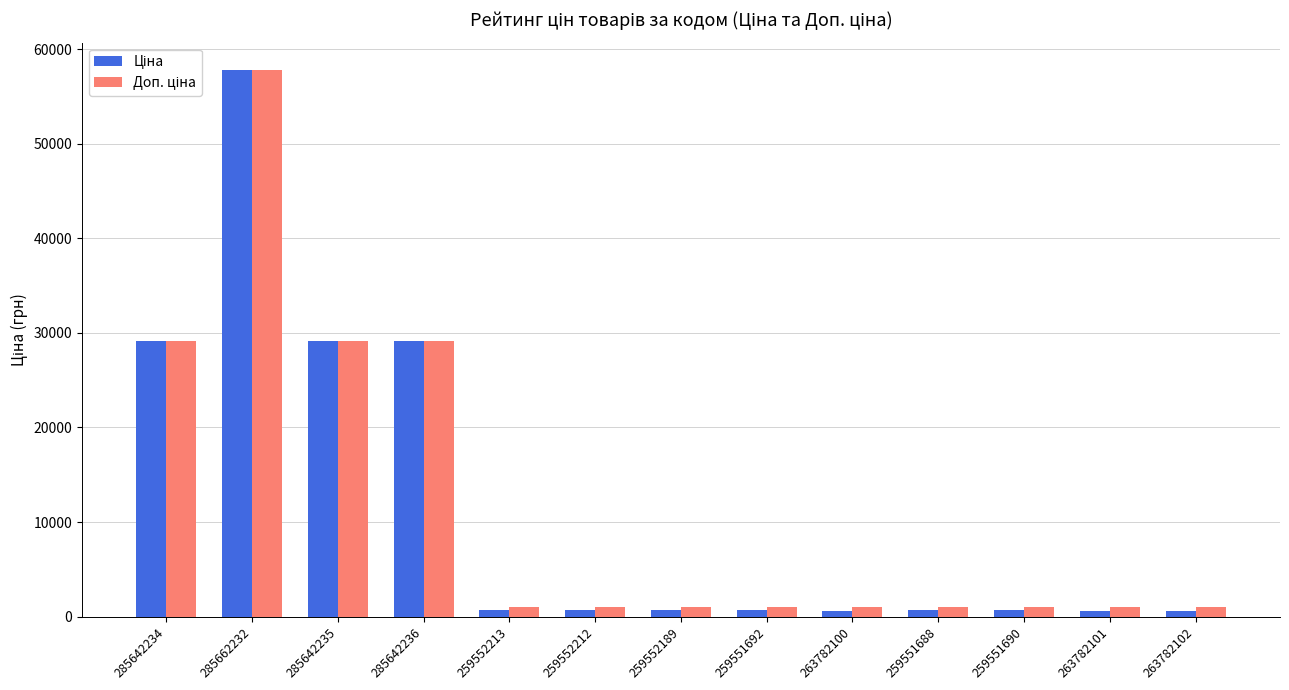

At which category is the sum across all series the highest?

285662232